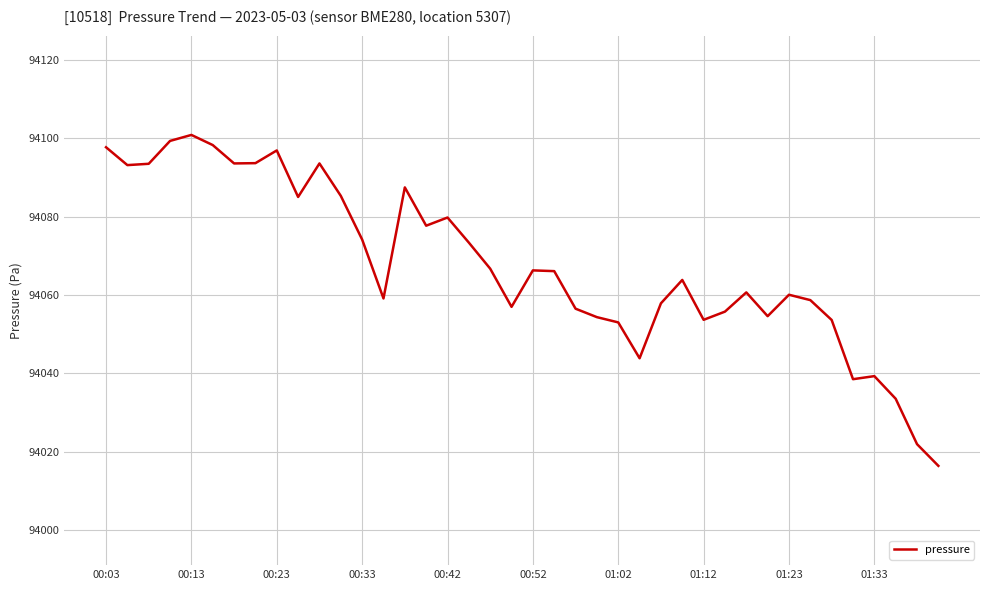

What is the greatest value displayed?

94100.8